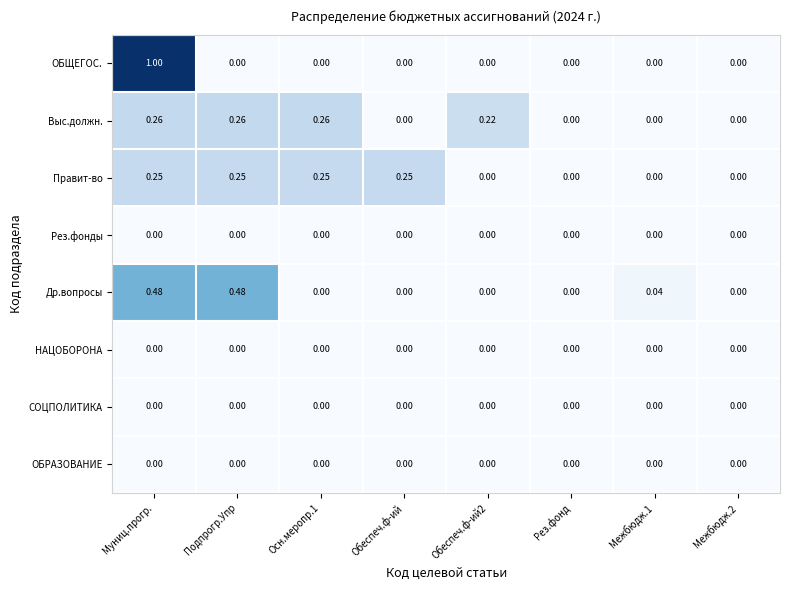

Between Обеспеч.ф-ий2 and Рез.фонд, which series saw the biggest shift?

Выс.должн.